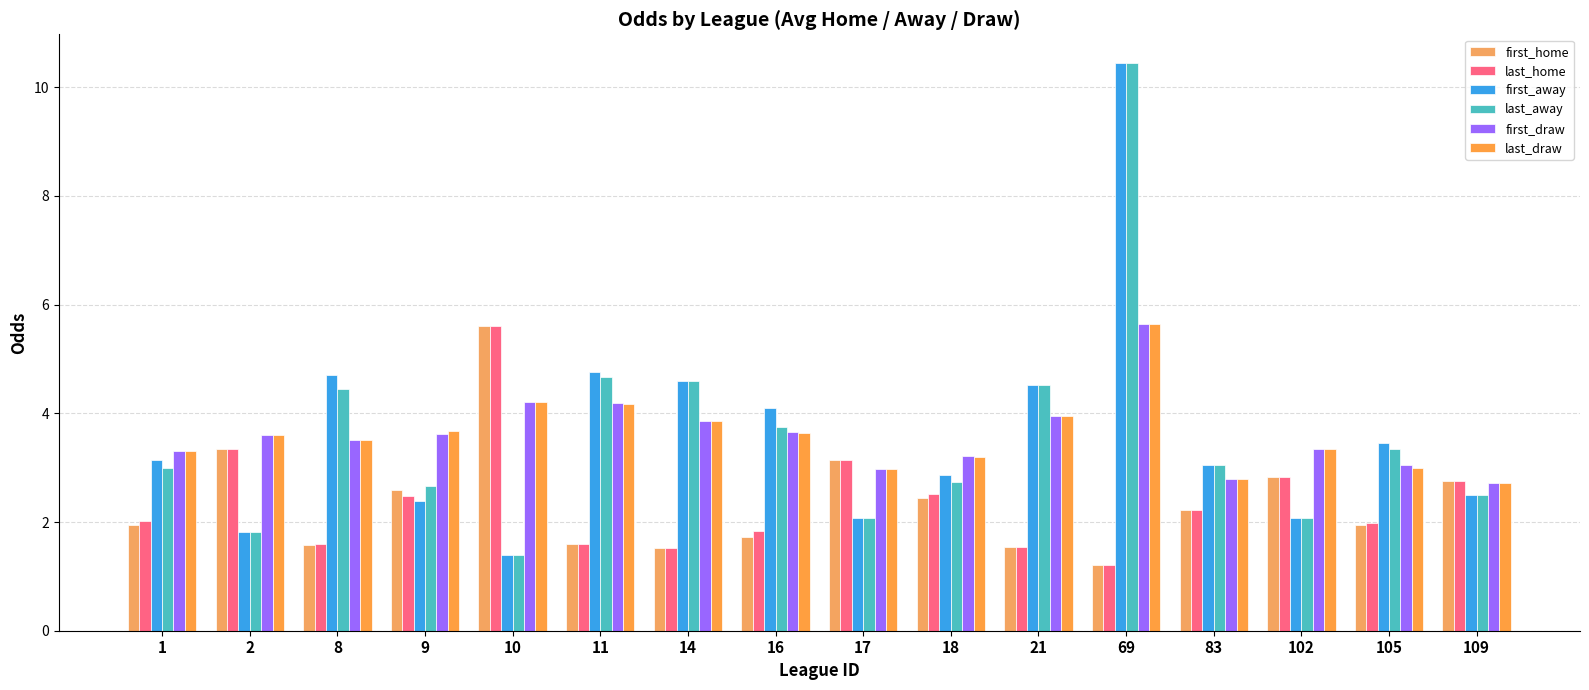

How many bars are there in each group?

6